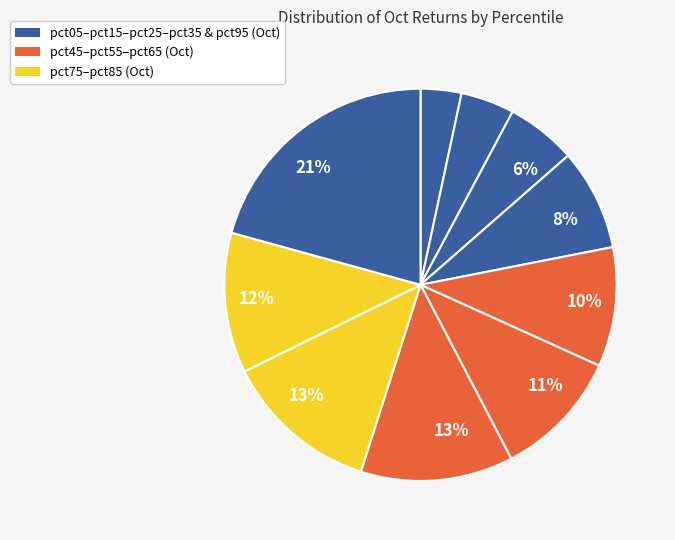

How many segments does this pie chart have?

10